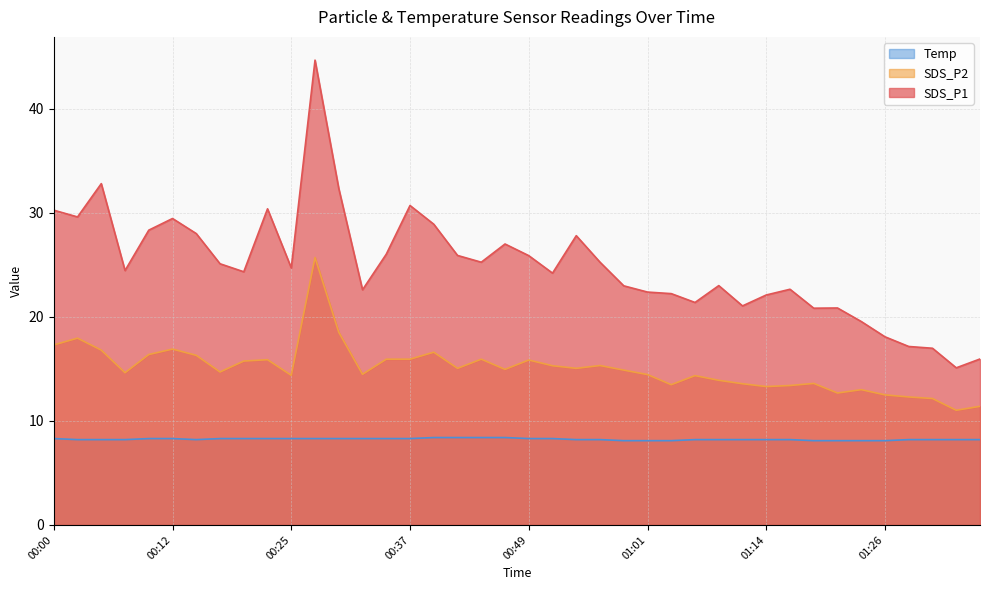

True or false: SDS_P1 has more than 0 points higher than both neighbors.

True